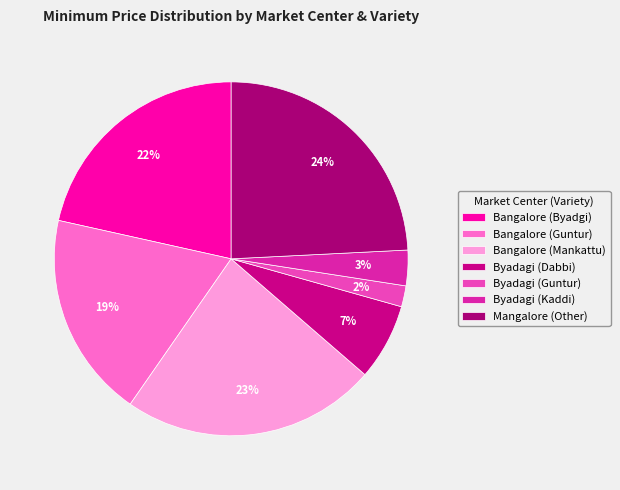

Count the number of slices in the pie.

7